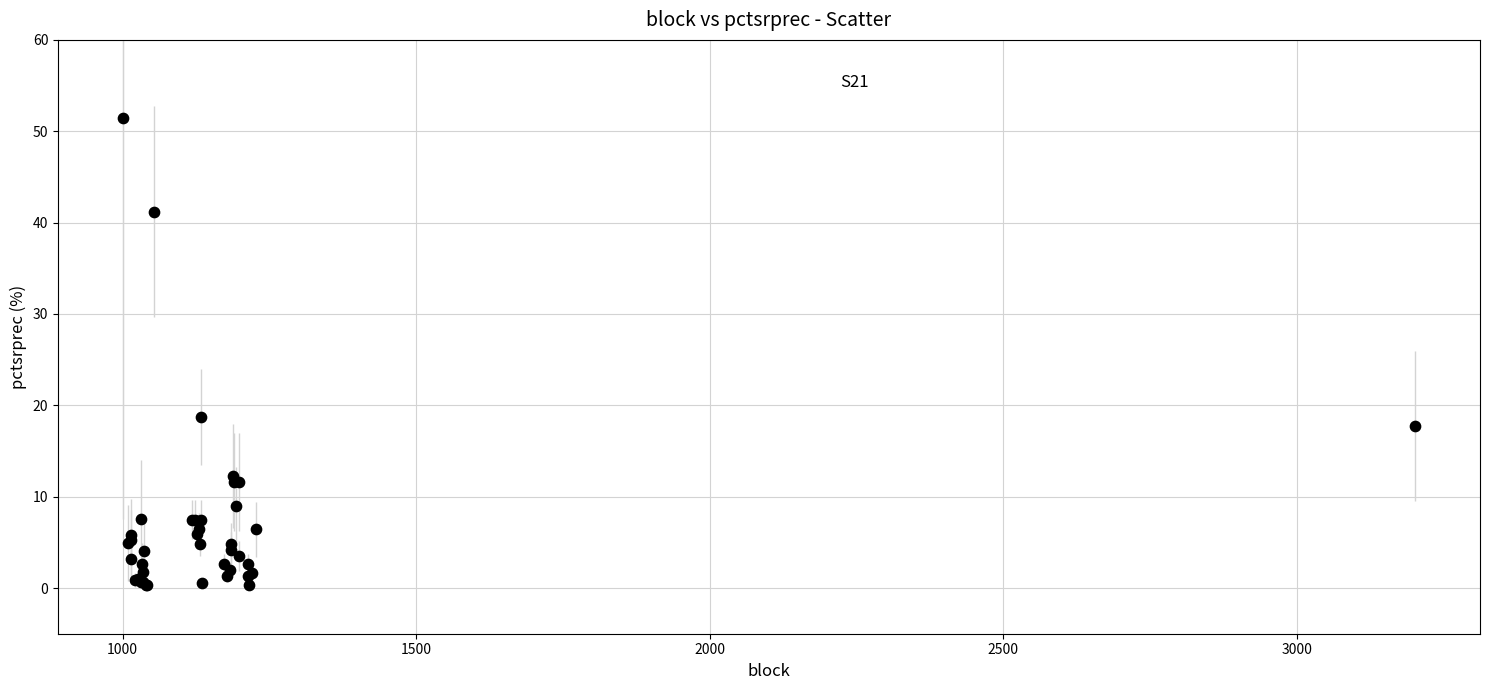

What Y value in the scatter plot is closest to 25?

18.7